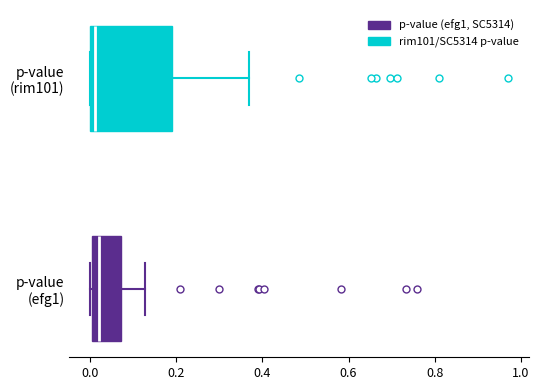

Comparing the boxes themselves (not the whiskers), which one is the widest?

p-value (rim101)